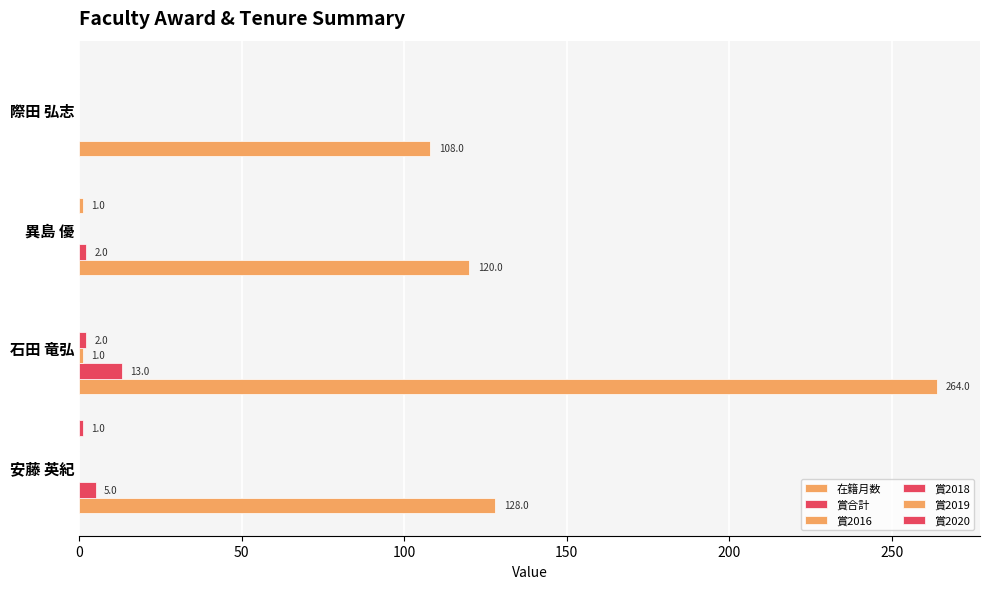

Count the number of categories in the chart.

4